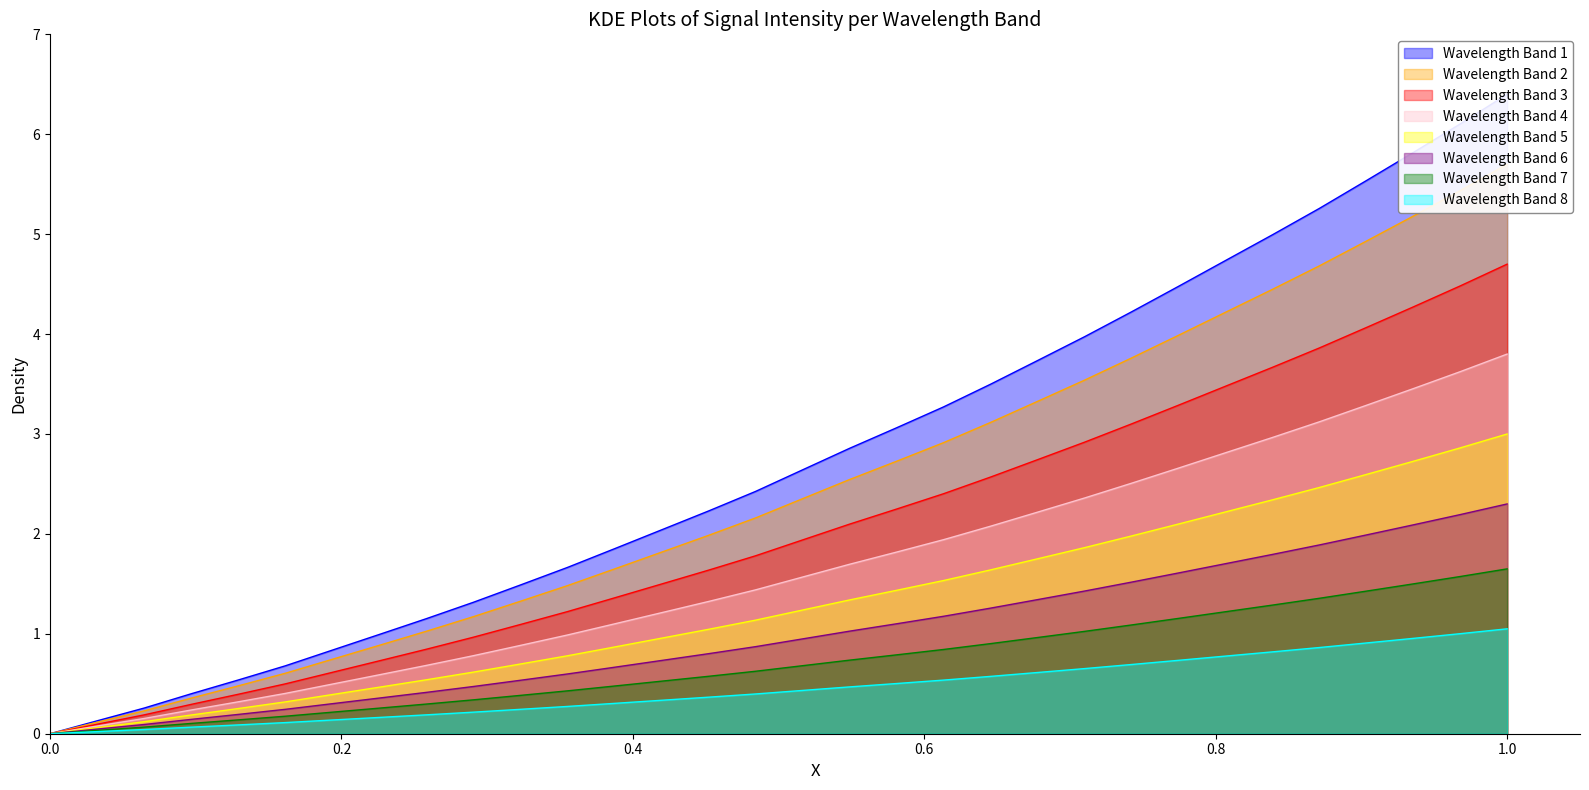

Is it true that Wavelength Band 5 equals -1.1 at 0.0?

False